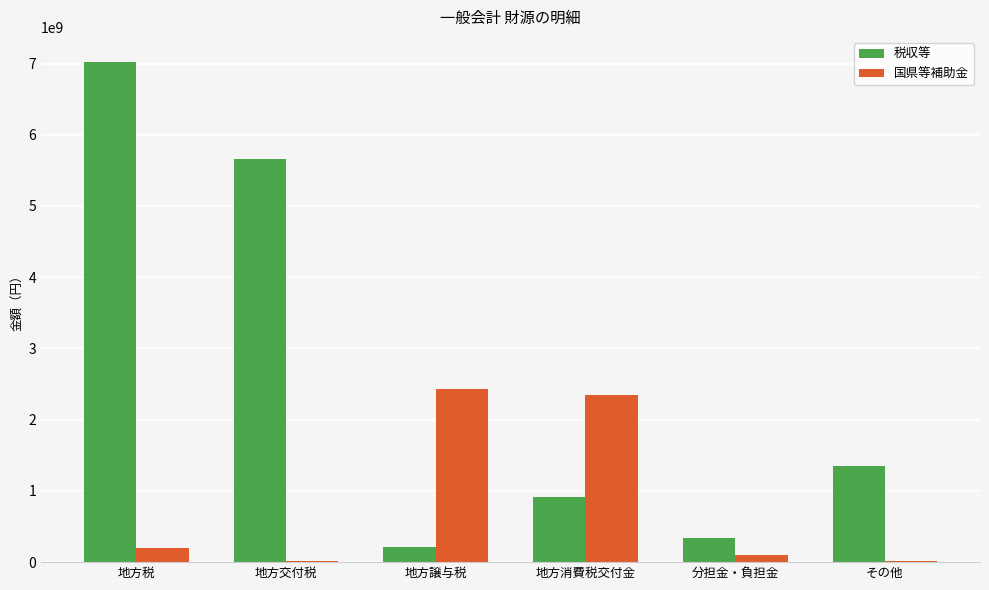

Is the value of 税収等 at 分担金・負担金 greater than the value of 国県等補助金 at その他?

Yes